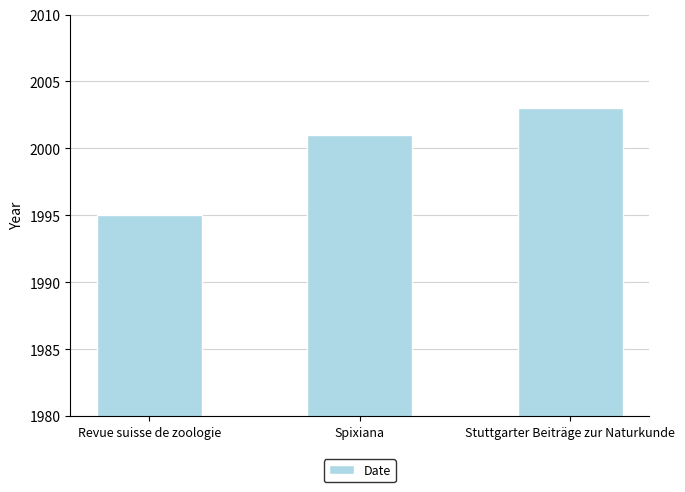

List the labels in order of value, smallest first.

Revue suisse de zoologie, Spixiana, Stuttgarter Beiträge zur Naturkunde